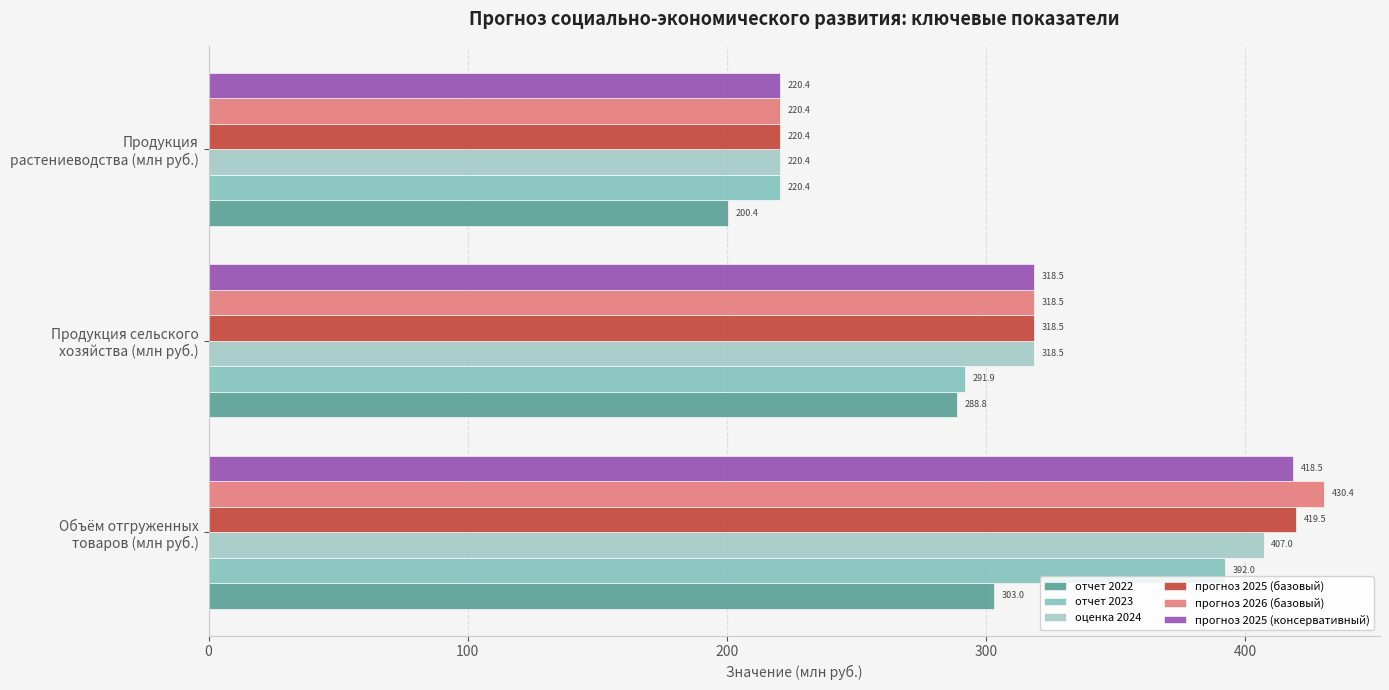

What is the difference between the maximum and minimum values in the отчет 2023 series?

171.6